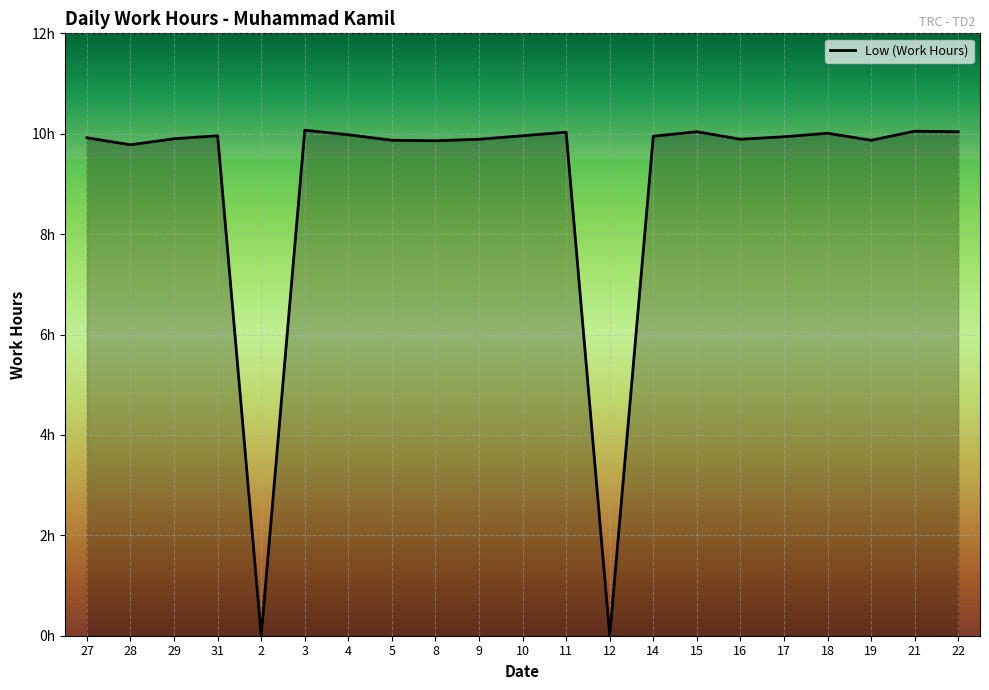

Does the chart display data point markers on the line(s)?

No